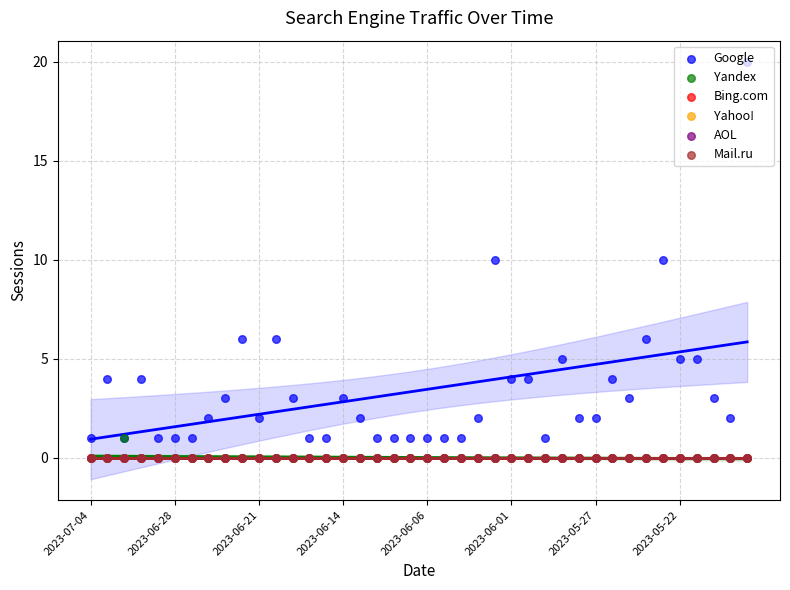

What is the total value across all series at 19?

1